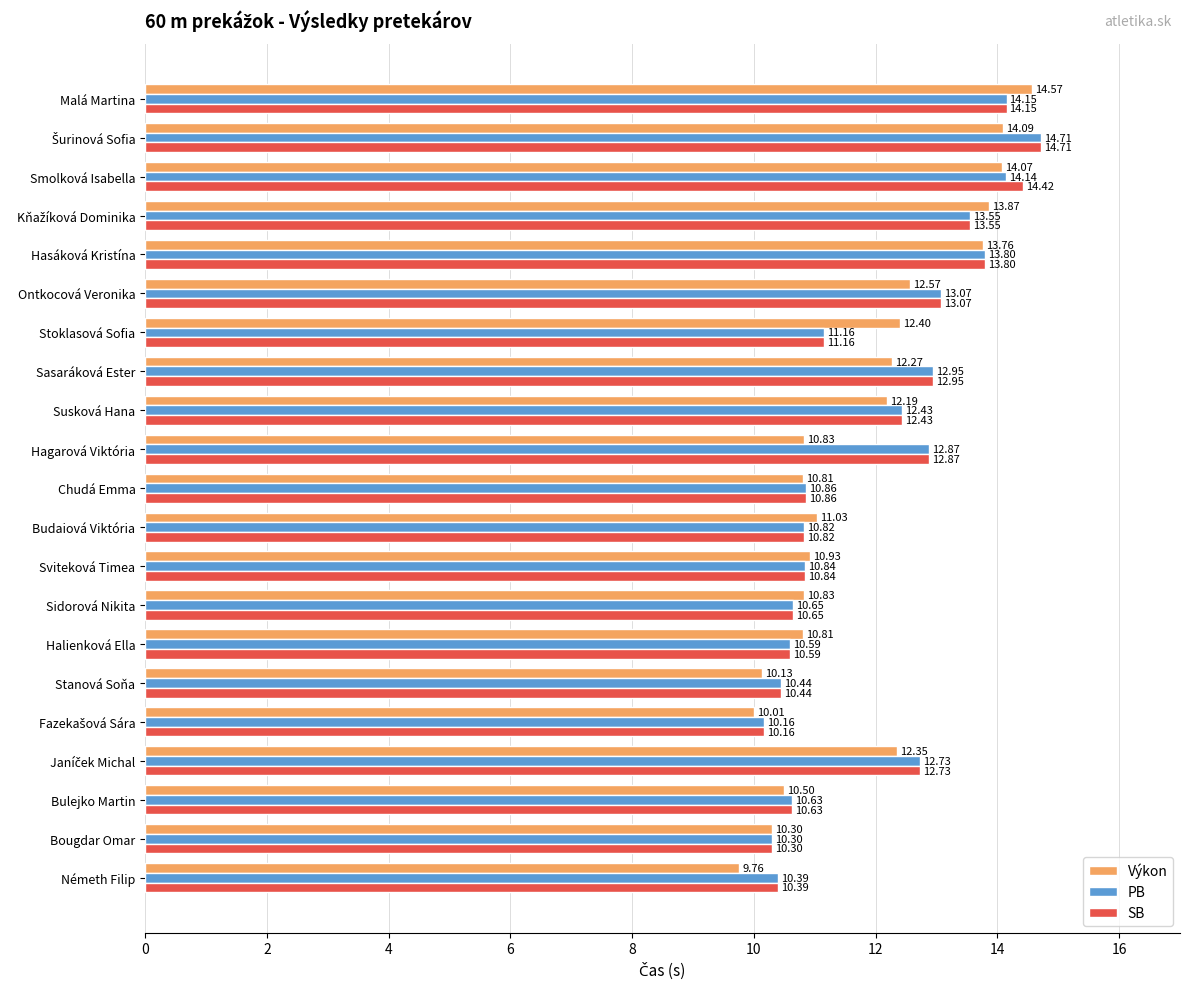

Where is Výkon nearest to the value 12?

Susková Hana